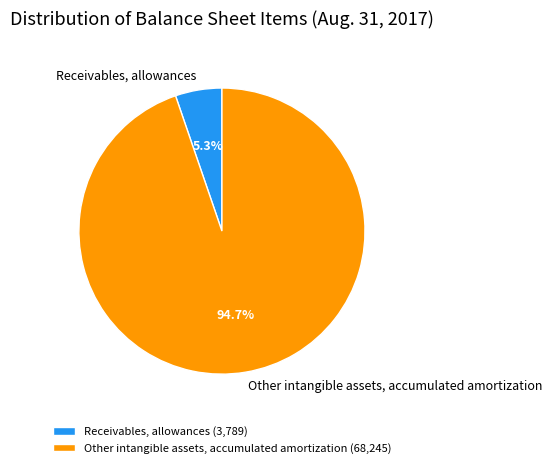

How many segments does this pie chart have?

2